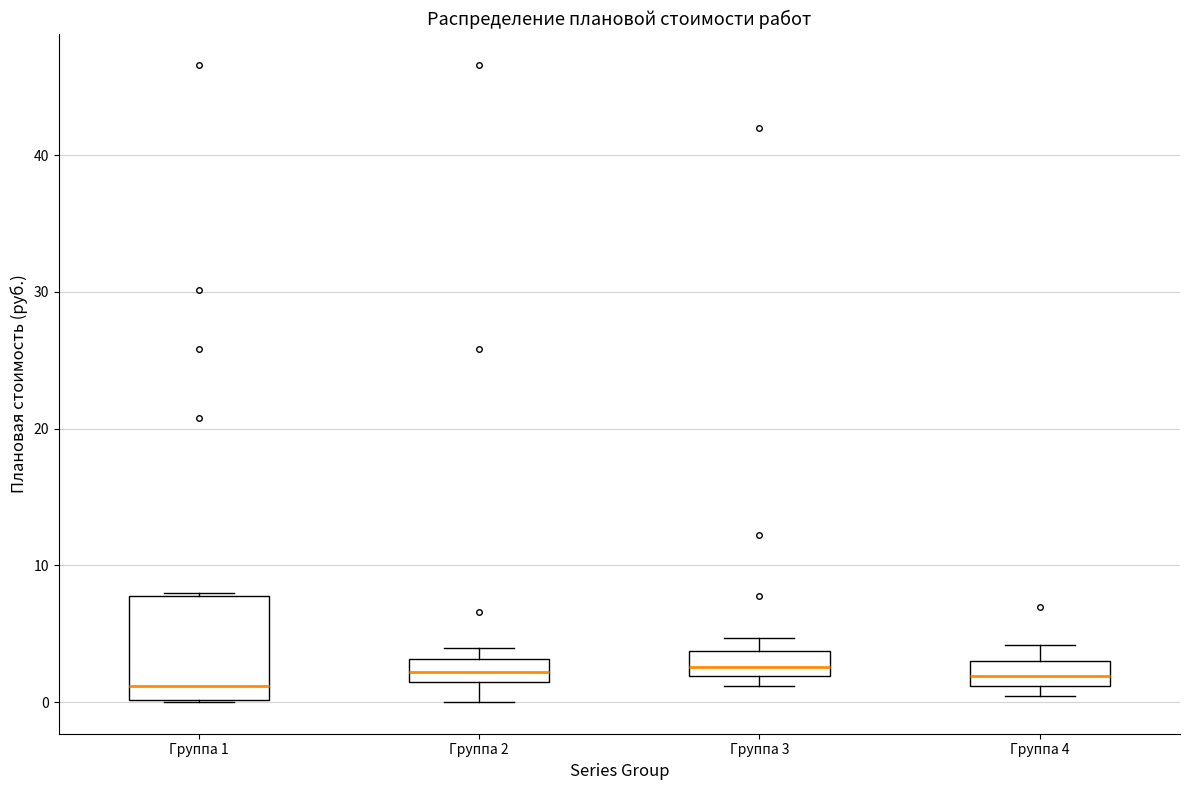

Reading left to right, read every box against the y-axis: the position of its median line, the range the box covers, and the ends of its whiskers. The values are not printed on the chart, so give them approximately, as read against the axis.

Группа 1: median 1, box 0 to 8, whiskers 0 to 8
Группа 2: median 2, box 1 to 3, whiskers 0 to 4
Группа 3: median 3, box 2 to 4, whiskers 1 to 5
Группа 4: median 2, box 1 to 3, whiskers 0 to 4